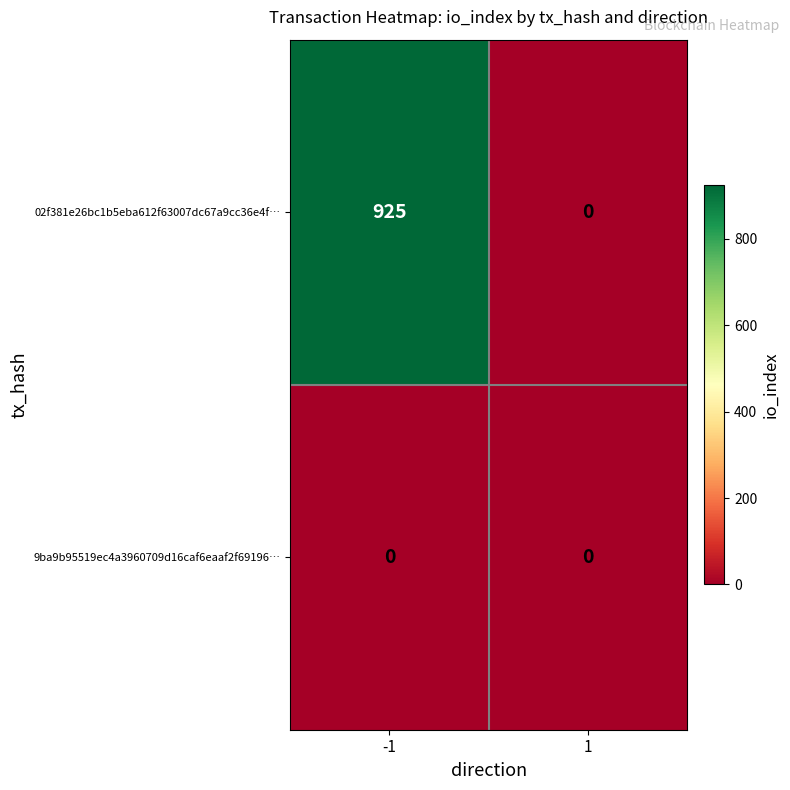

Between -1 and 1, which series saw the biggest shift?

02f381e26bc1b5eba612f63007dc67a9cc36e4f…